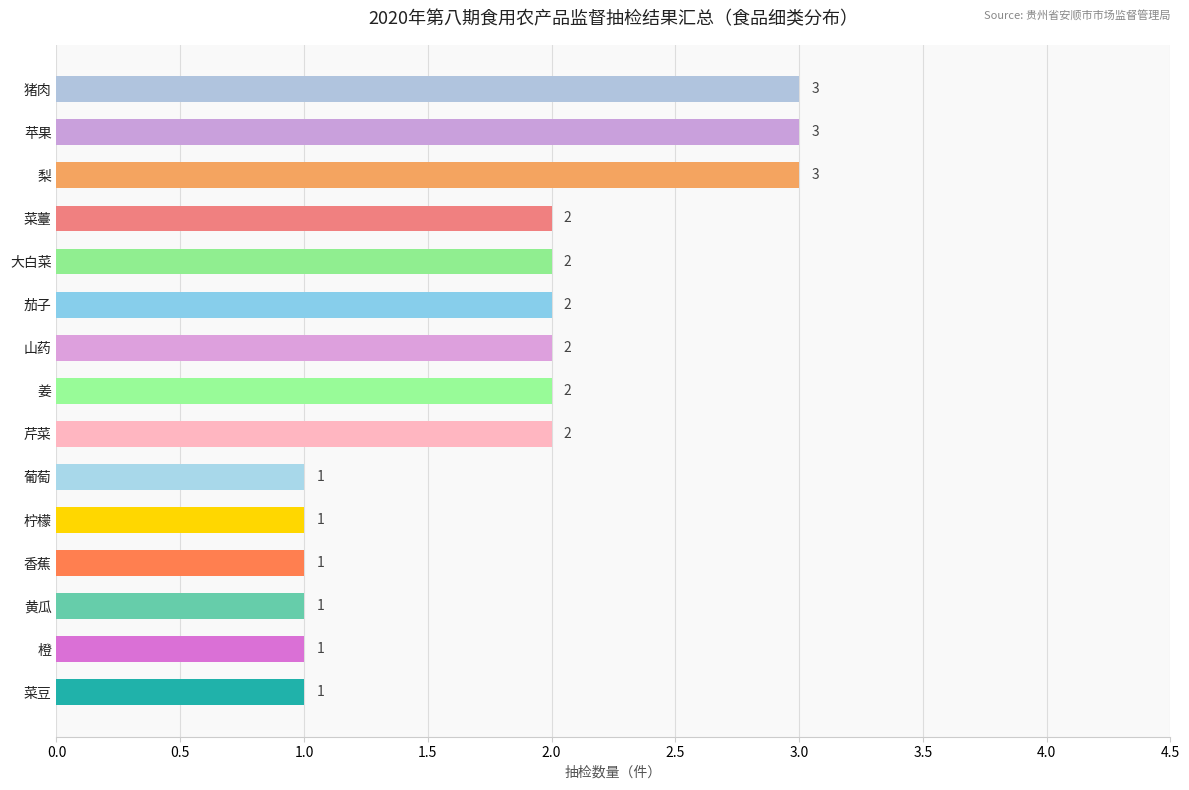

Does the chart contain stacked bars?

No